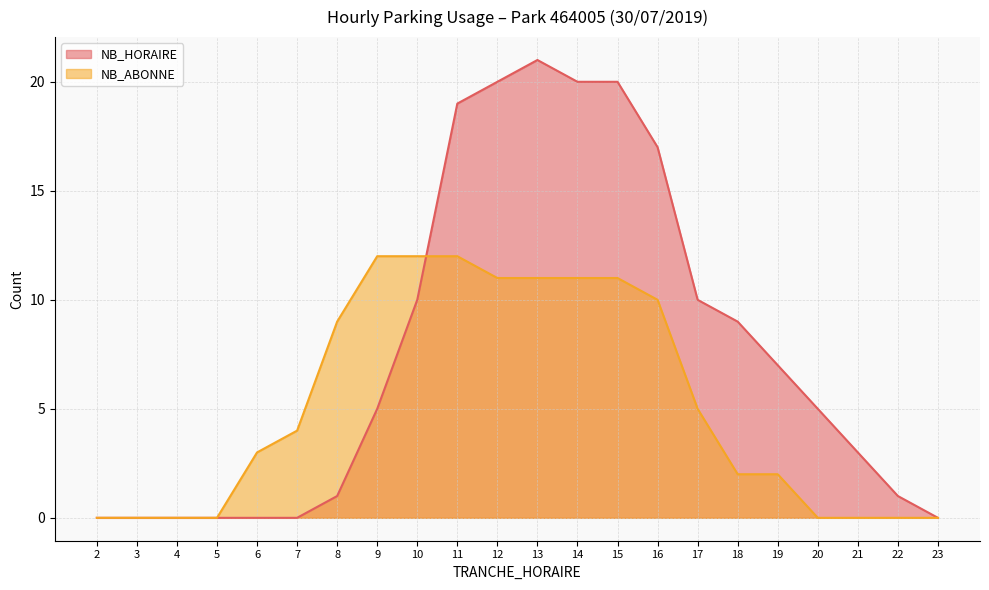

Which series has the largest total across all categories?

NB_HORAIRE